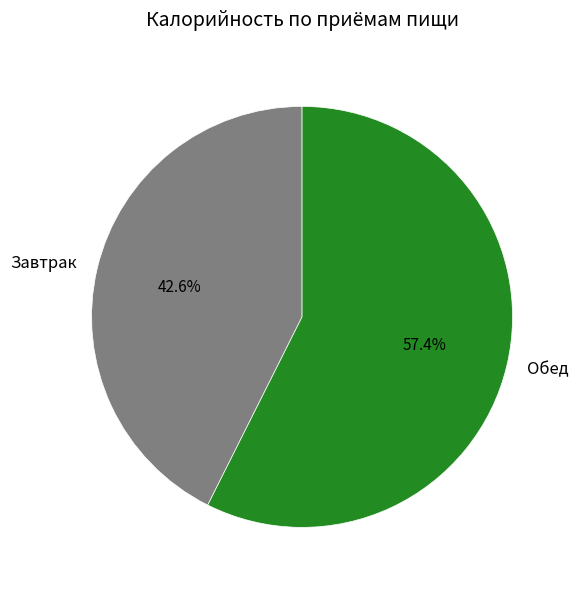

Which slice represents more than half of the pie?

Обед